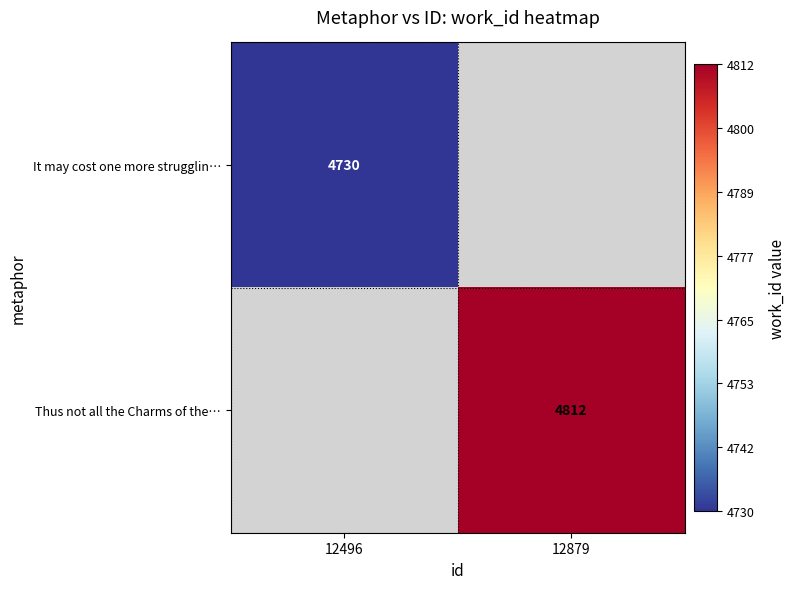

Is it true that It may cost one more strugglin… equals 2636.7 at 12496?

False